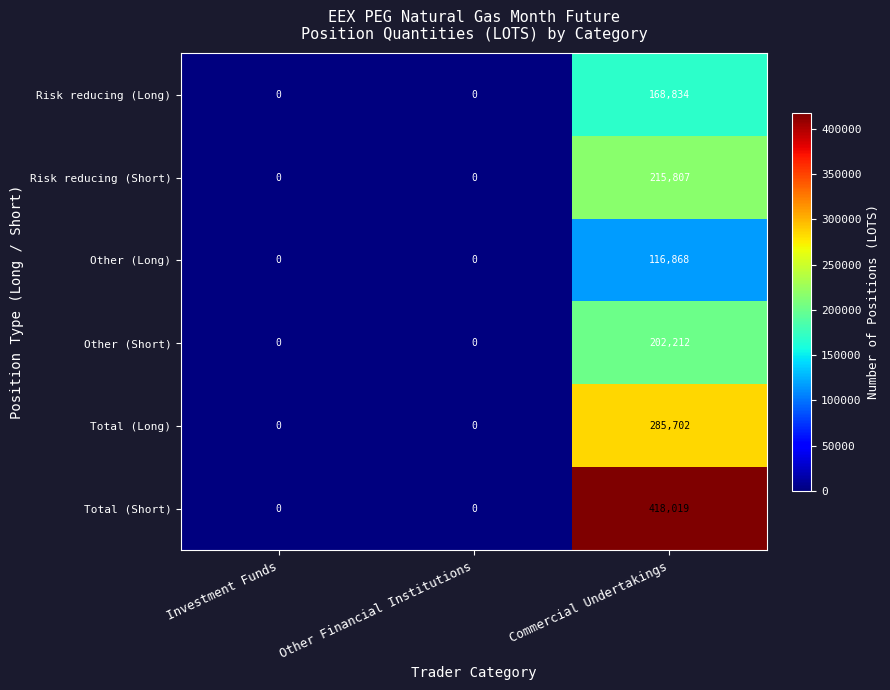

Which series changed the most between Other Financial Institutions and Commercial Undertakings?

Total (Short)